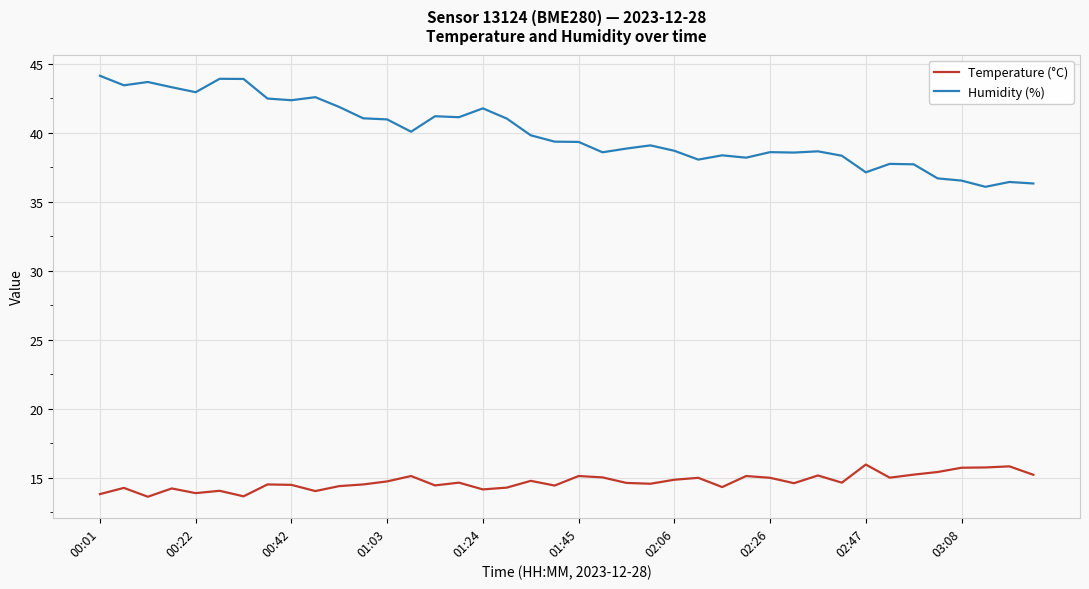

Which series has the largest range (max minus min)?

Humidity (%)